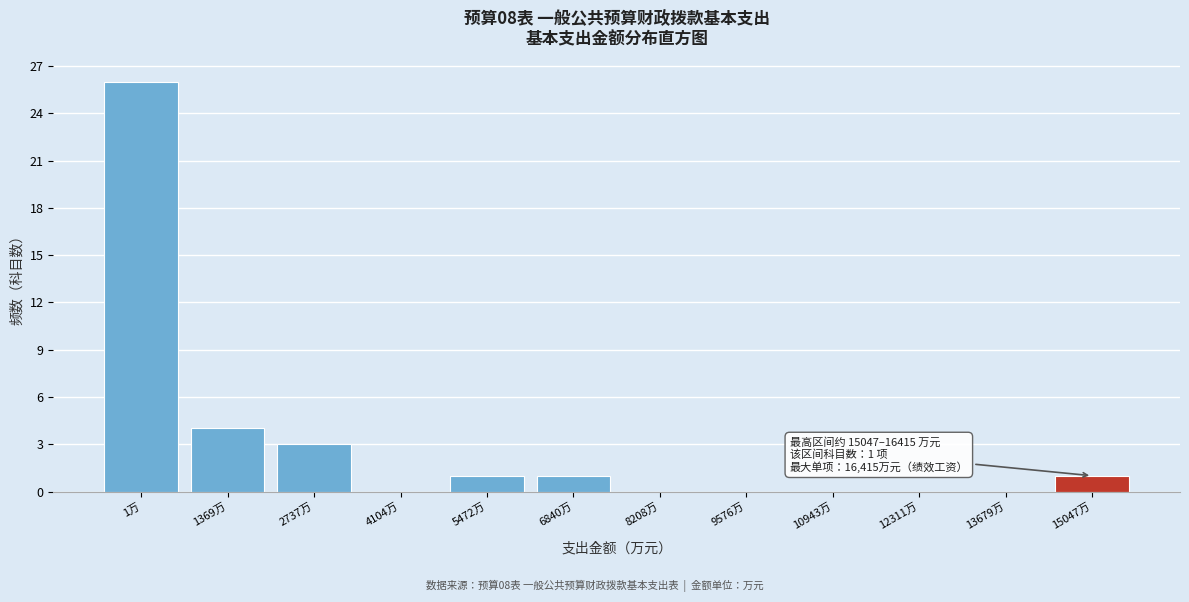

Reading left to right, list all the values displayed in this chart.

1万=26	1369万=4	2737万=3	4104万=0	5472万=1	6840万=1	8208万=0	9576万=0	10943万=0	12311万=0	13679万=0	15047万=1